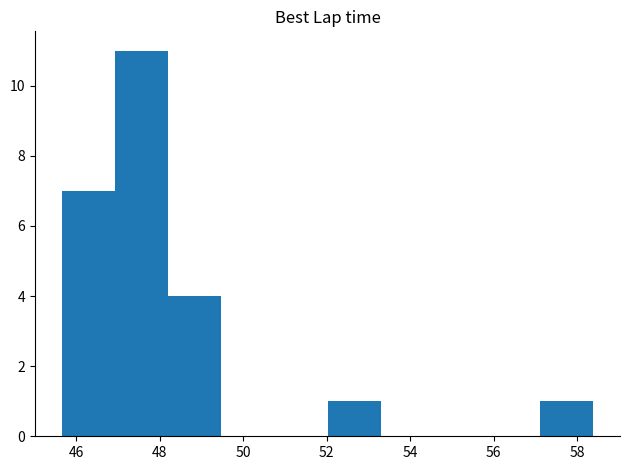

Reading left to right, list every bar in this chart as the range it spans on the x-axis followed by its height. Neither the bar edges nor the heights are printed on the chart, so give them approximately, as read against the axes.

45.6 to 47.0: 7
47.0 to 48.2: 11
48.2 to 49.4: 4
49.4 to 50.8: 0
50.8 to 52.0: 0
52.0 to 53.2: 1
53.2 to 54.6: 0
54.6 to 55.8: 0
55.8 to 57.2: 0
57.2 to 58.4: 1